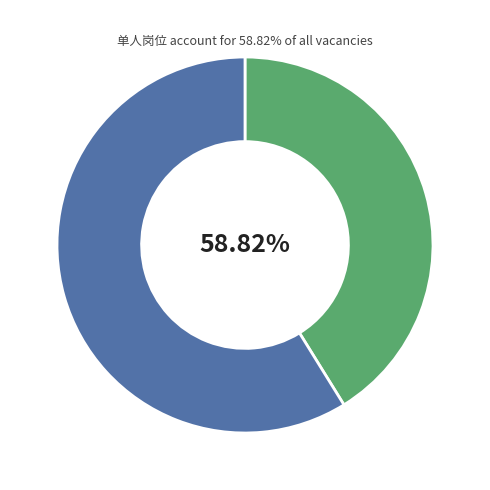

Is 基层机关事业单位后勤服务岗(党政办) the majority of the pie?

No